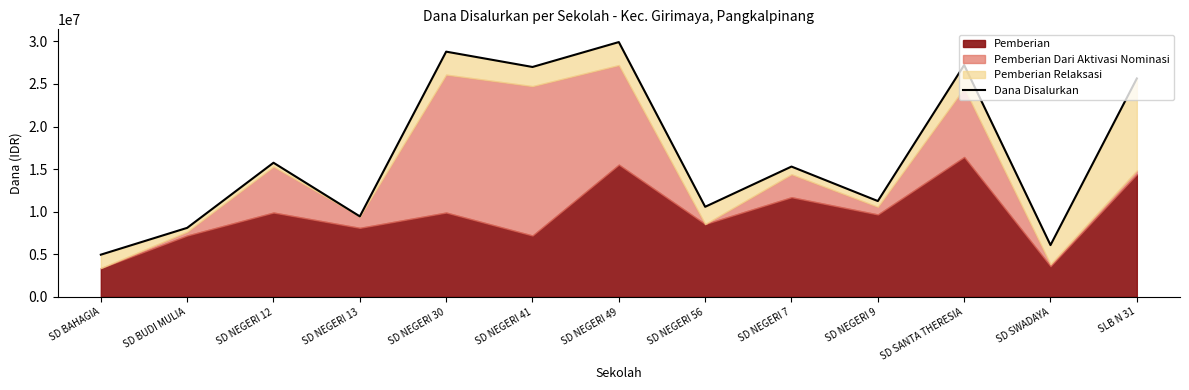

What is the label of the 6th point from the right?

SD NEGERI 56